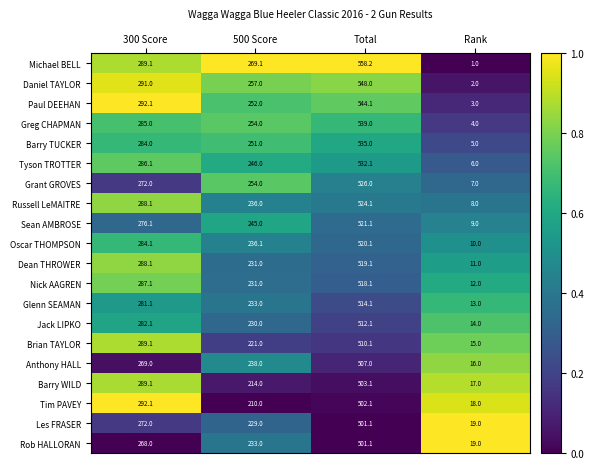

True or false: Grant GROVES has a value of 526.0 at Total.

True